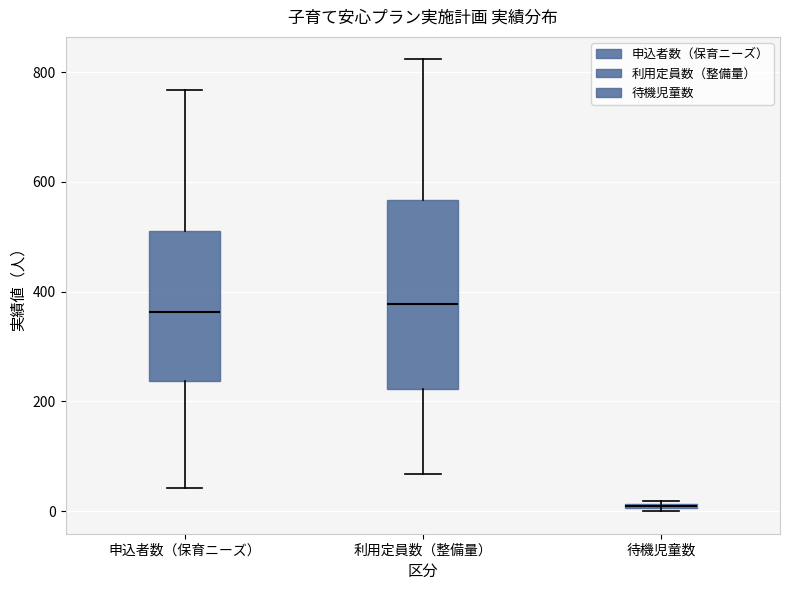

Which box is the tallest, from its lower edge to its upper edge?

利用定員数（整備量）